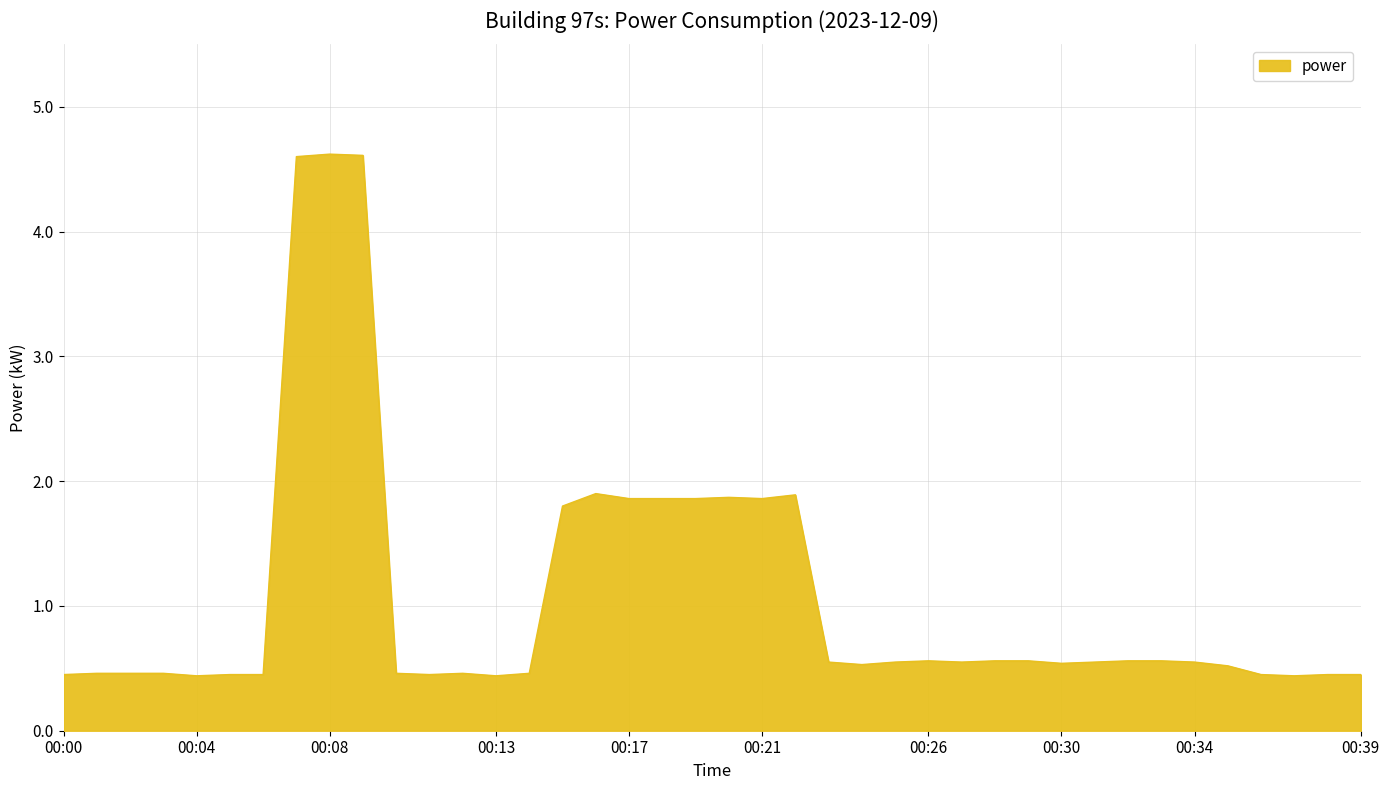

What is the maximum value shown in the chart?

4.6